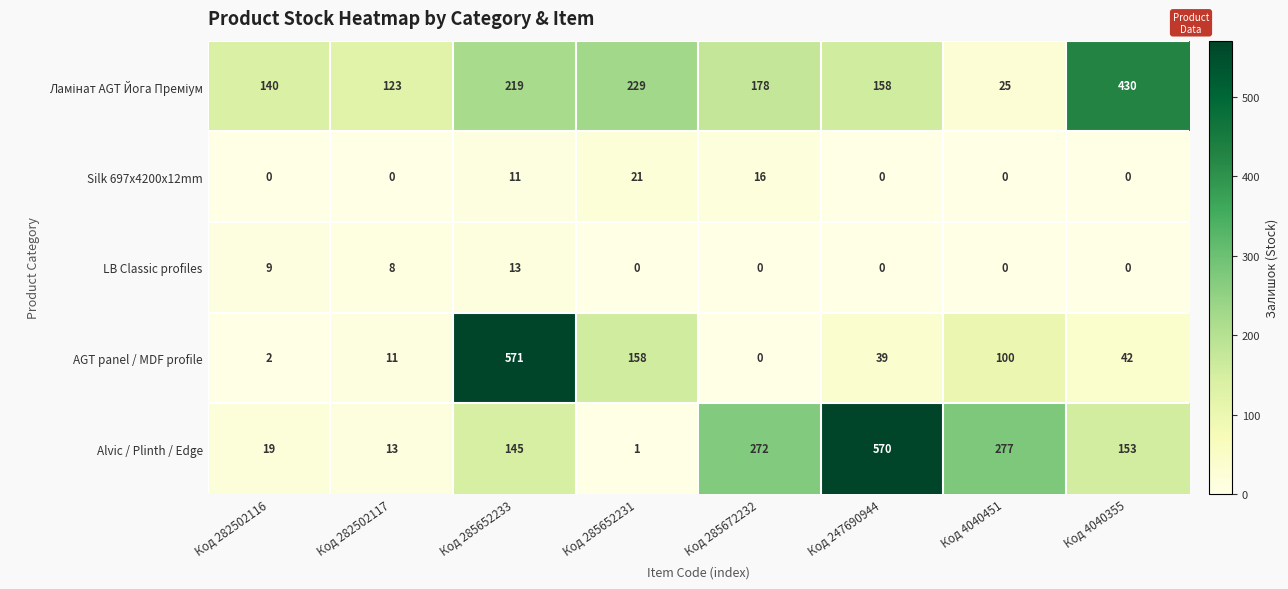

At which category does the chart reach its peak across all series?

Код 285652233